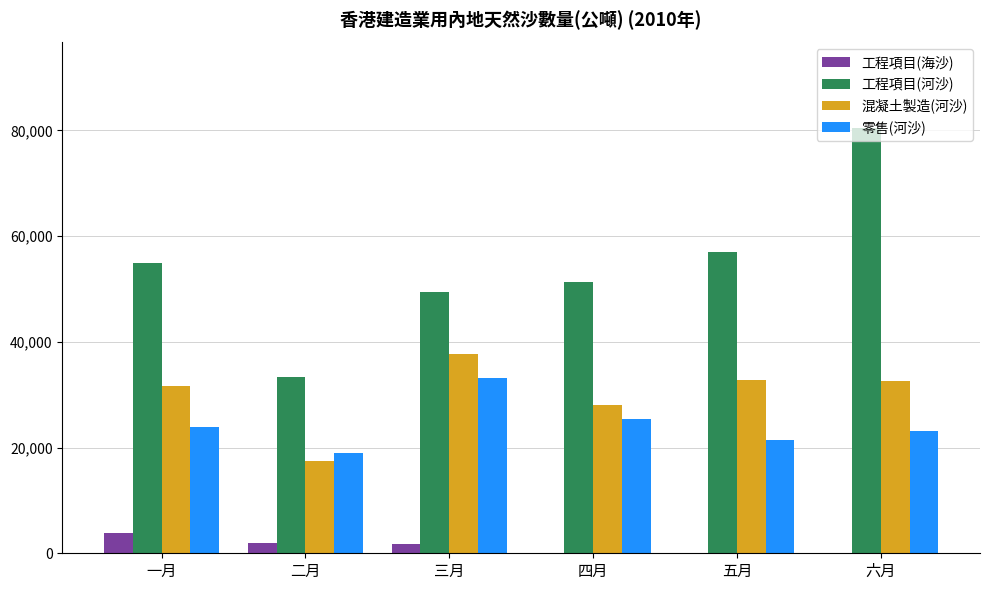

Between 二月 and 四月, which series saw the biggest shift?

工程項目(河沙)